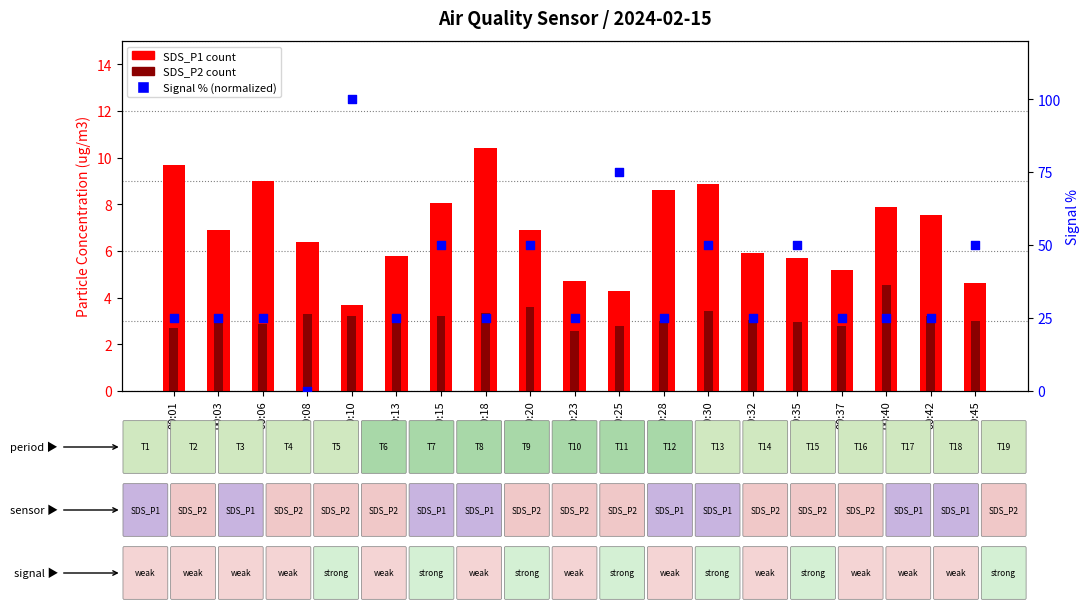

Which series has the largest total across all categories?

Signal (normalized %)